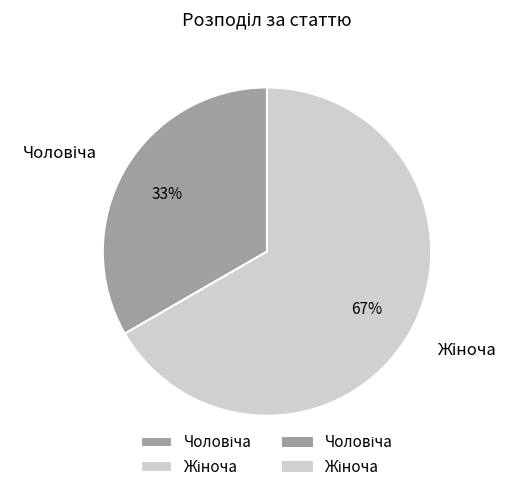

How many slices are in this pie chart?

2